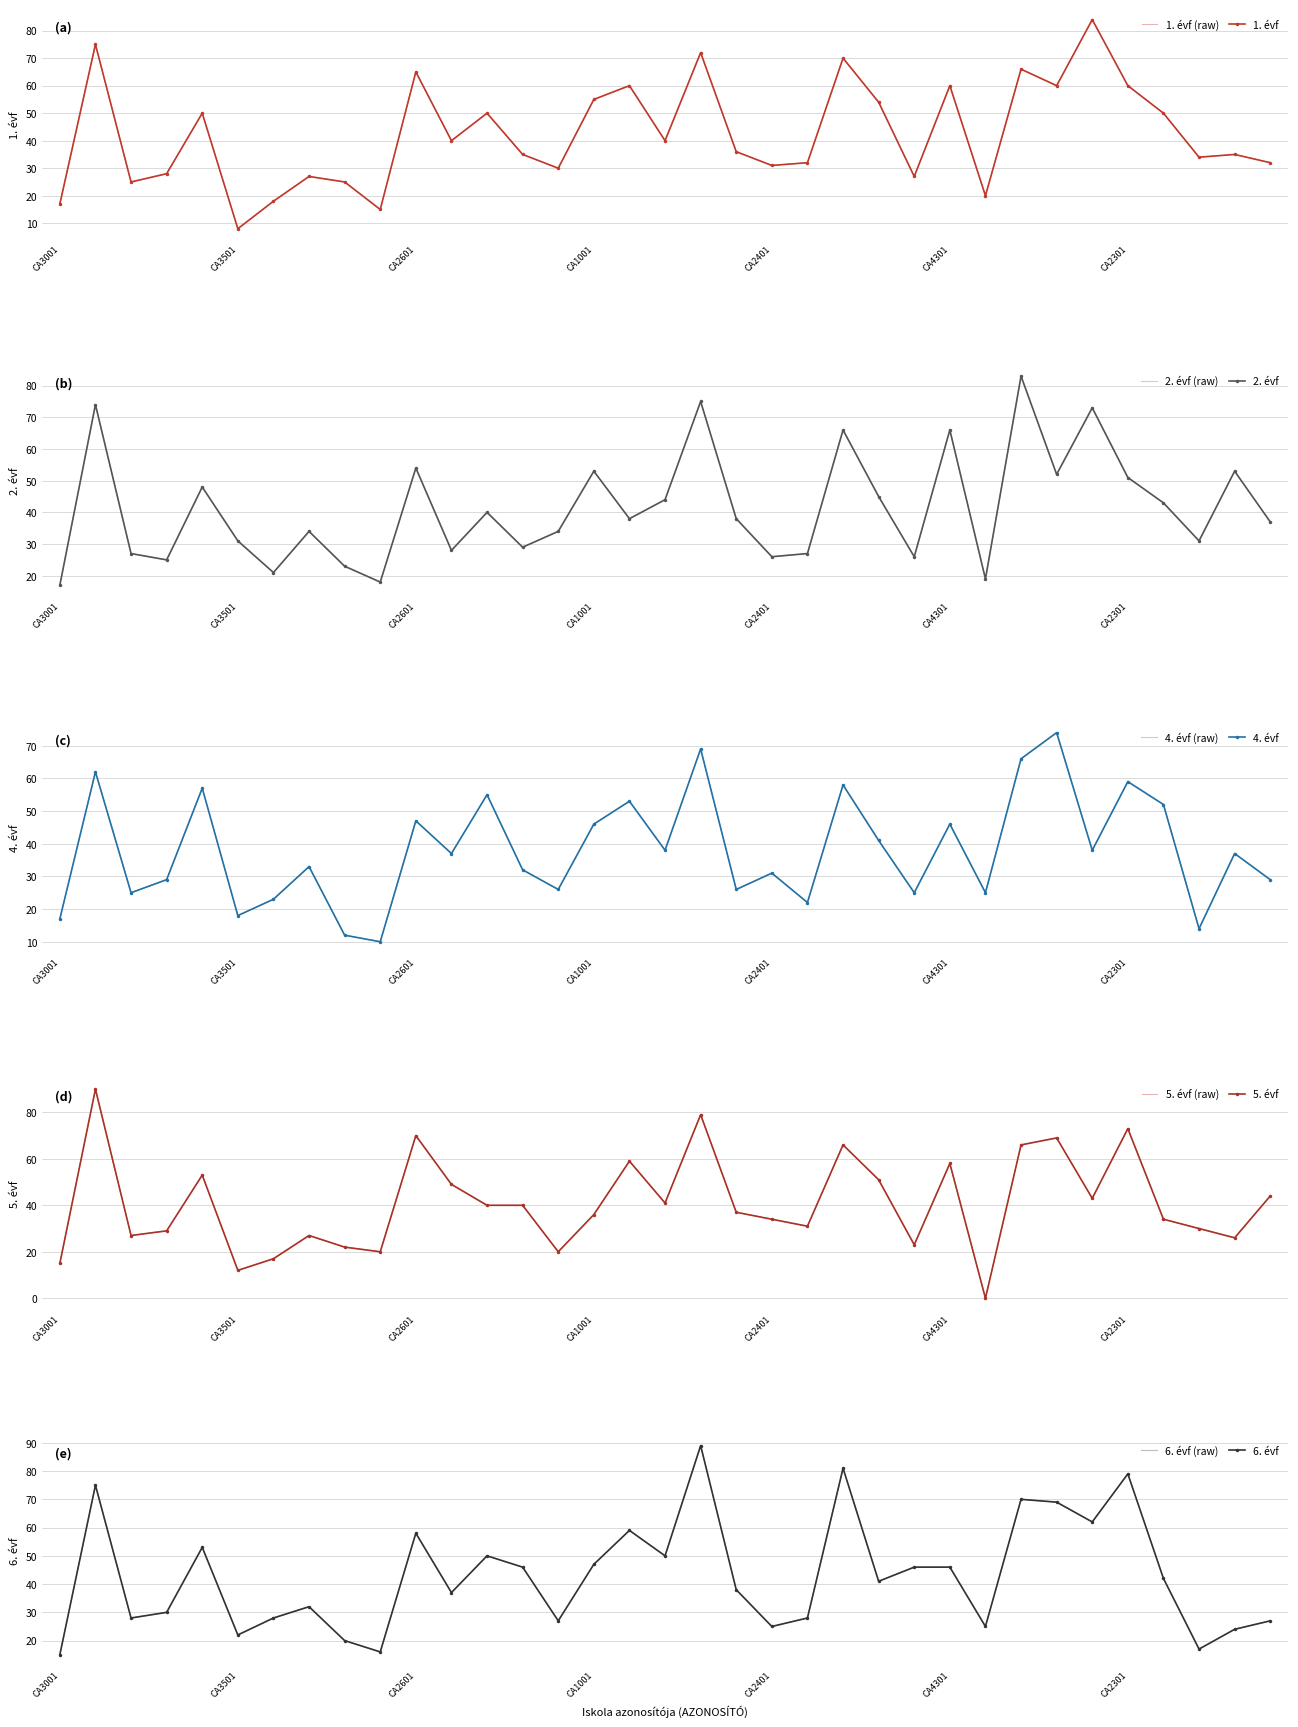

What is the difference between the highest and lowest values at CA3101?

17